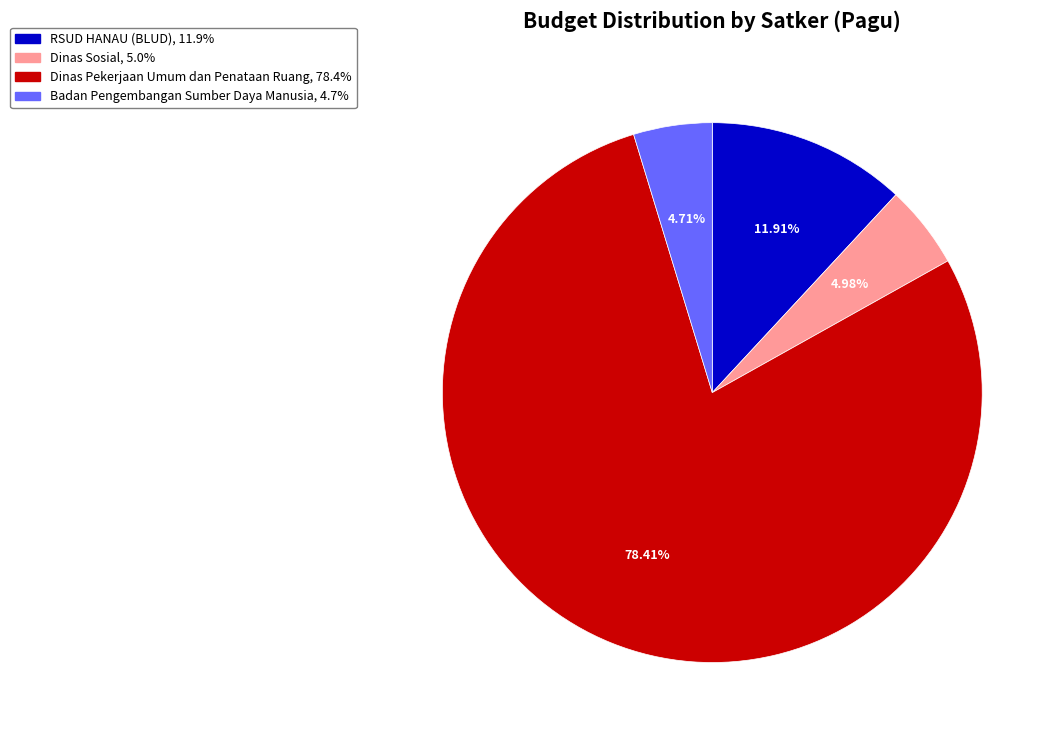

Is there a majority slice in this chart?

Yes